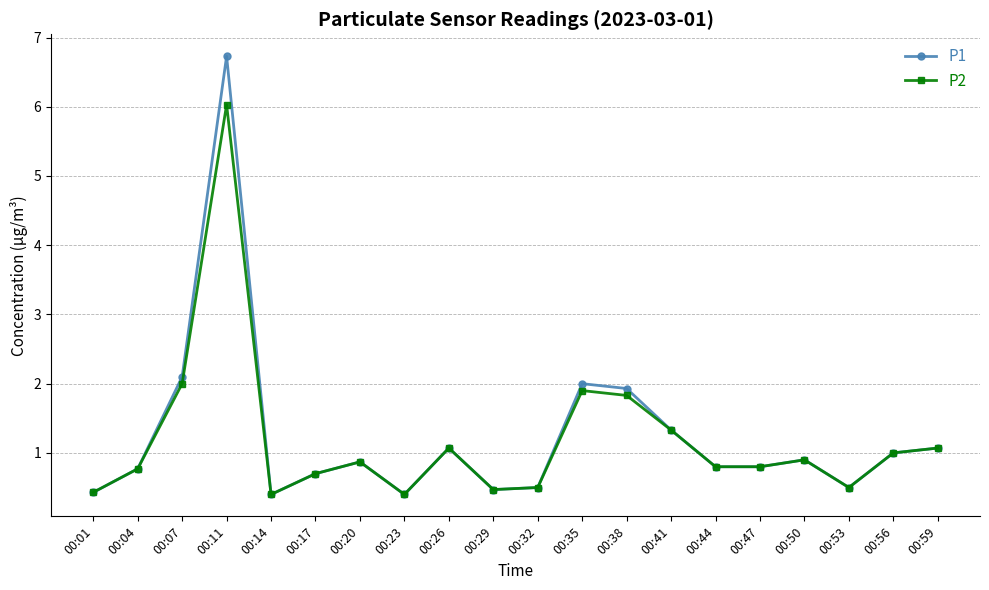

What is the approximate value of P1 at 00:41?

1.3